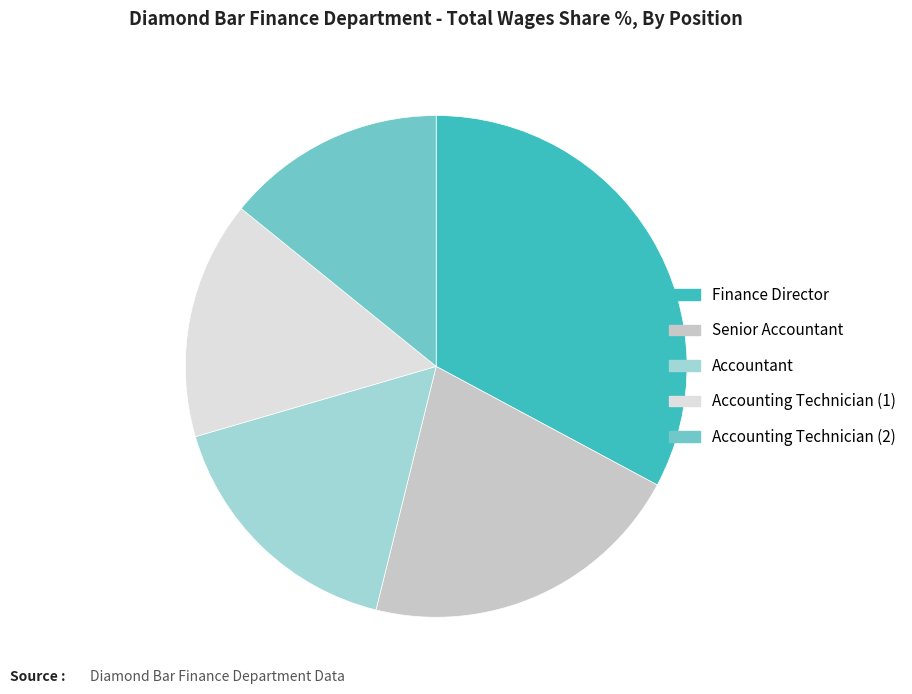

The Finance Director slice represents 33% of the pie. True or false?

True